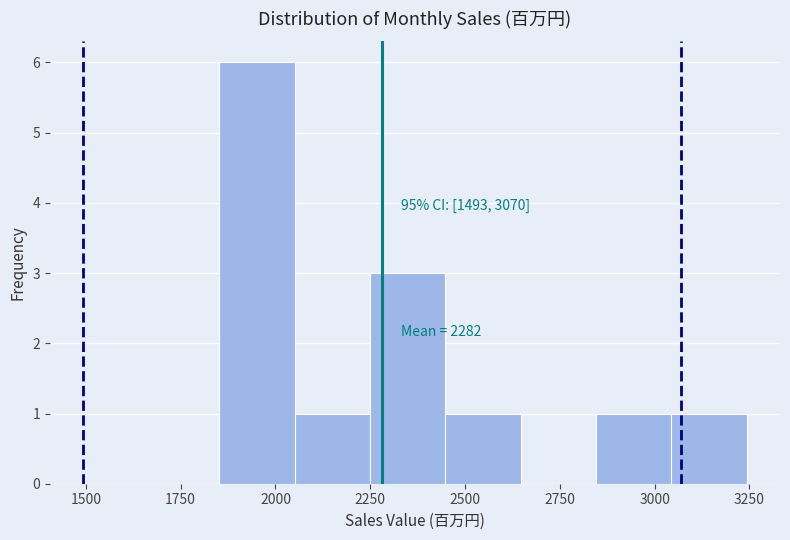

Read against the x-axis, roughly where is the centre of the tallest bar?

1950